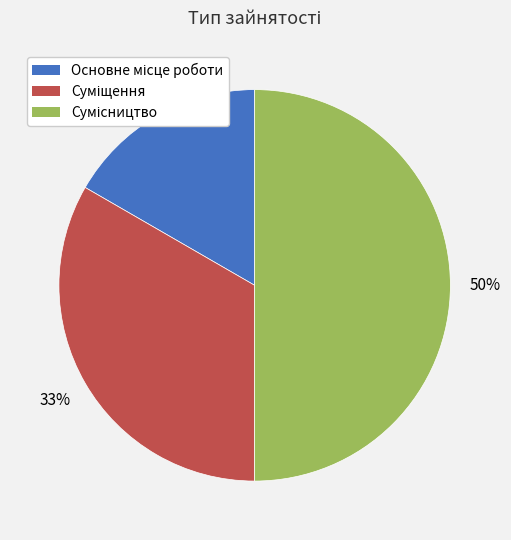

To the nearest percent, what is the average slice percentage?

33%